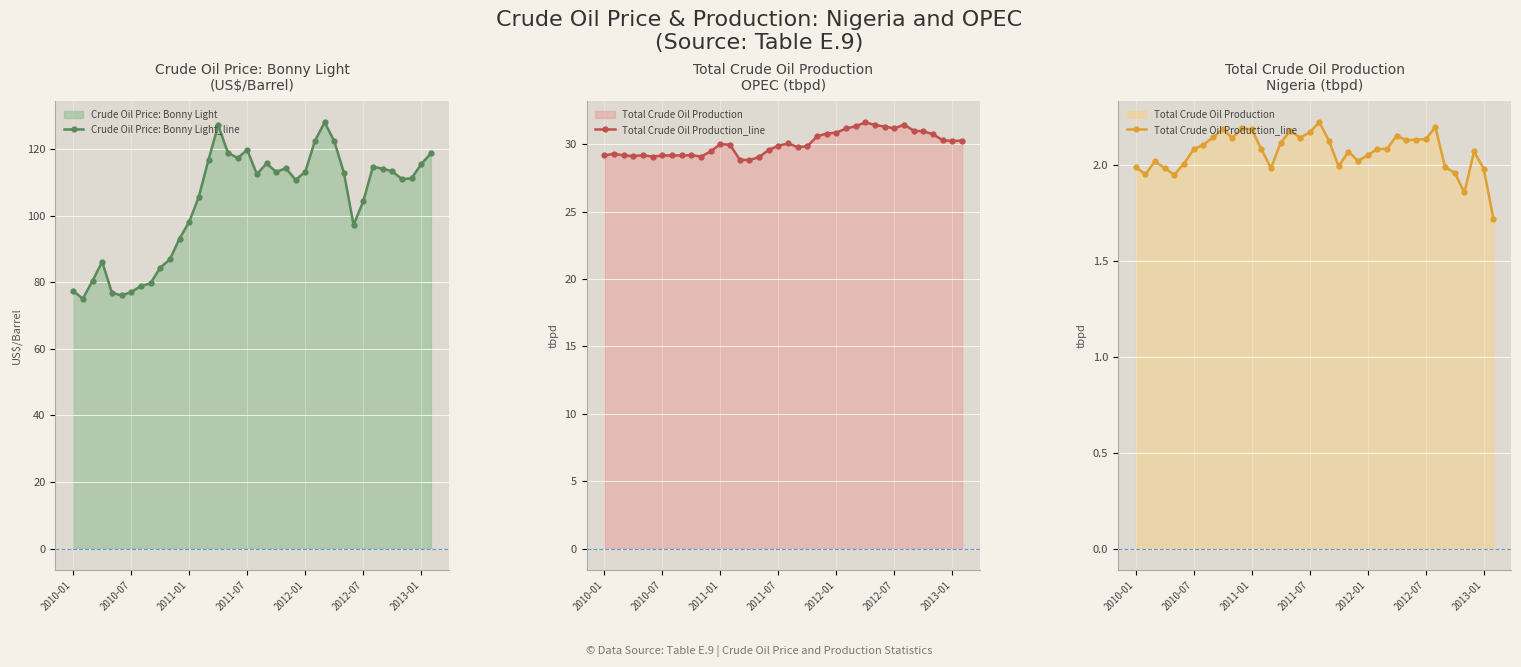

At 20, list the series in order from largest to smallest.

Crude Oil Price: Bonny Light_line, Total Crude Oil Production_line